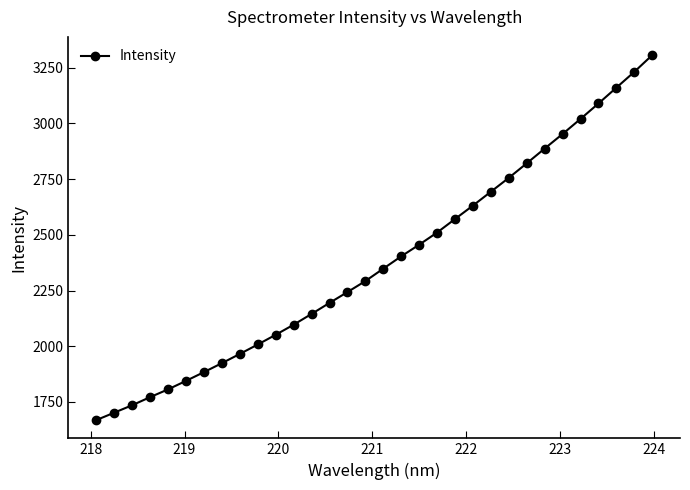

What is the minimum value shown in the chart?

1668.7